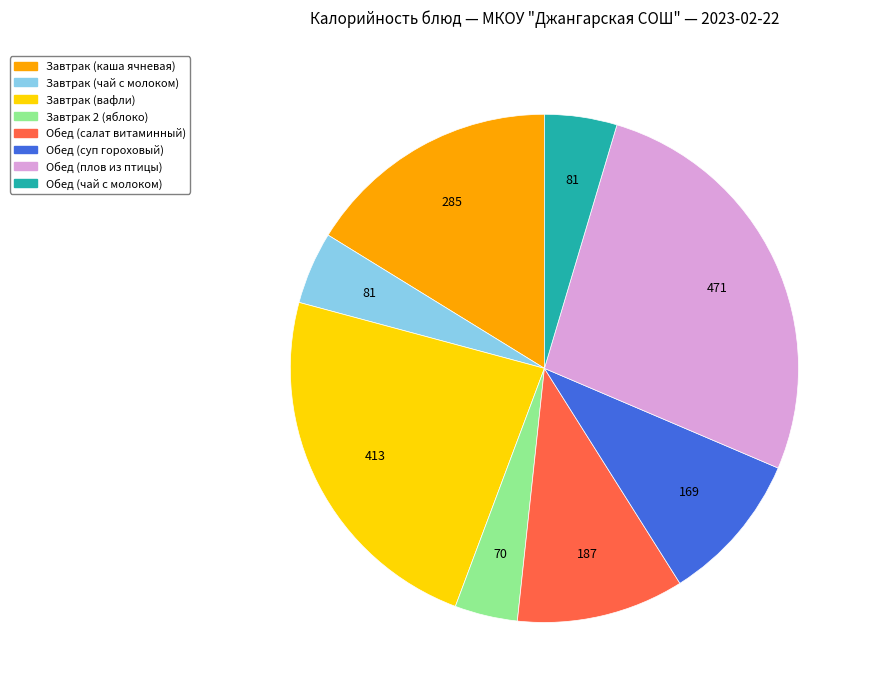

Which category has the biggest portion of the pie?

Обед (плов из птицы)